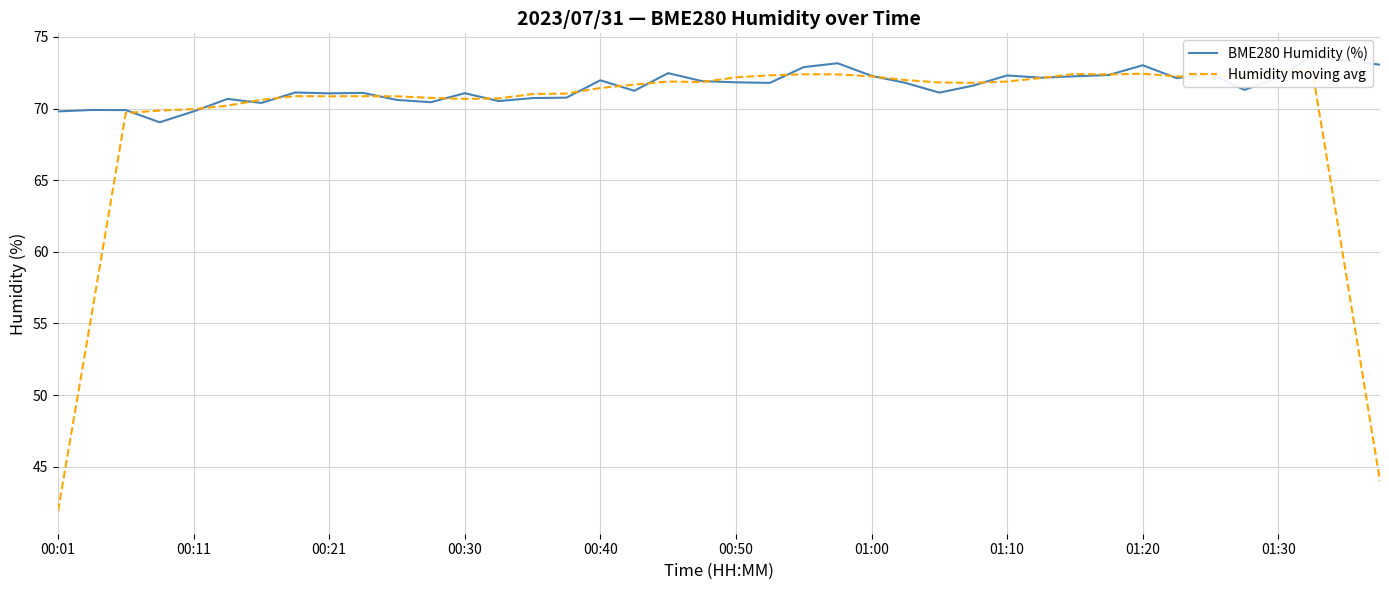

True or false: BME280 Humidity (%) has a value of 72.2 at 01:30.

True